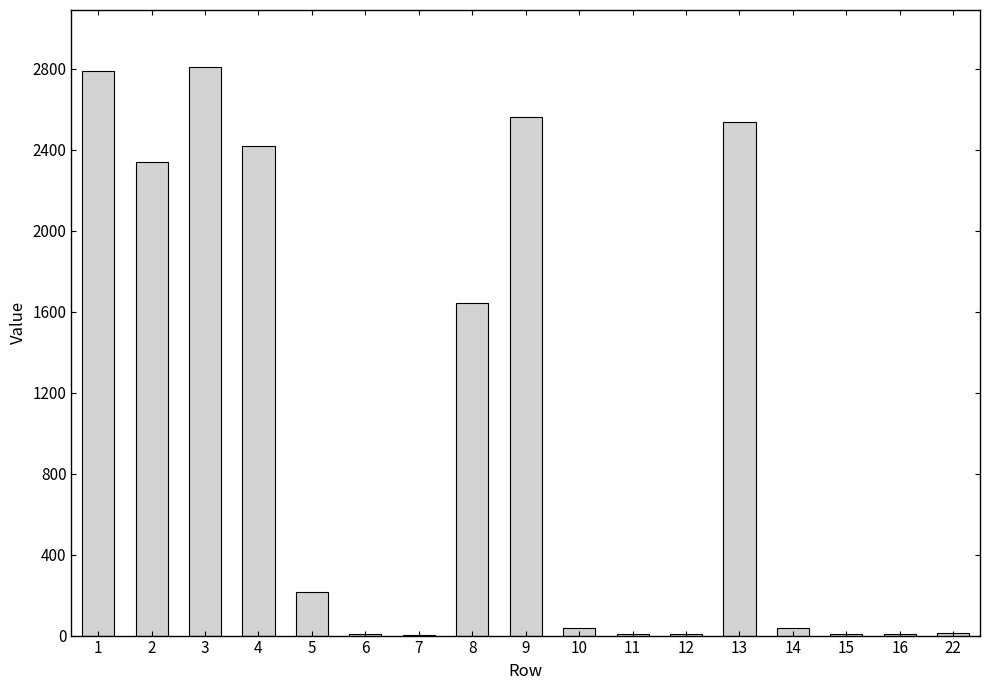

How many data points does each series have?

17